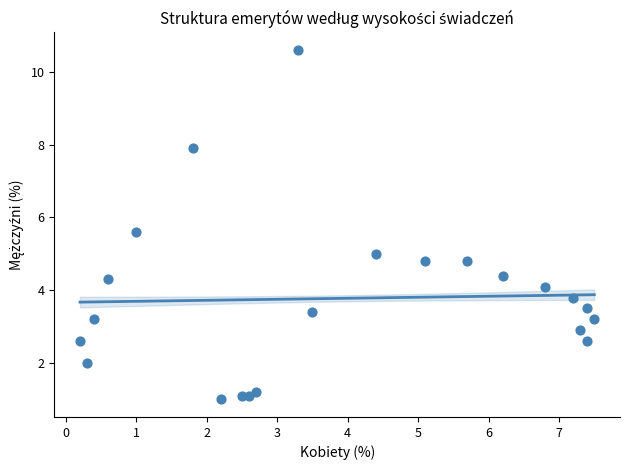

What is the range of X values (max minus min)?

7.3